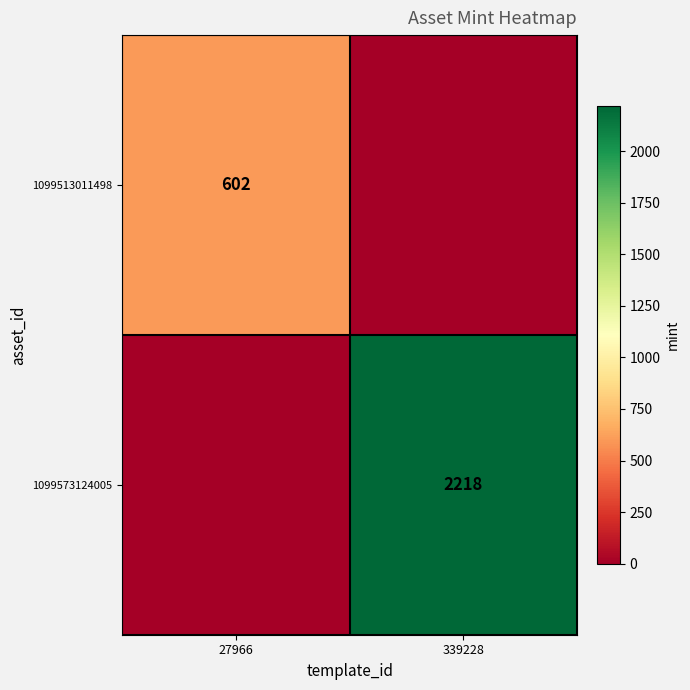

Is the value of 1099573124005 at 339228 greater than the value of 1099513011498 at 27966?

Yes